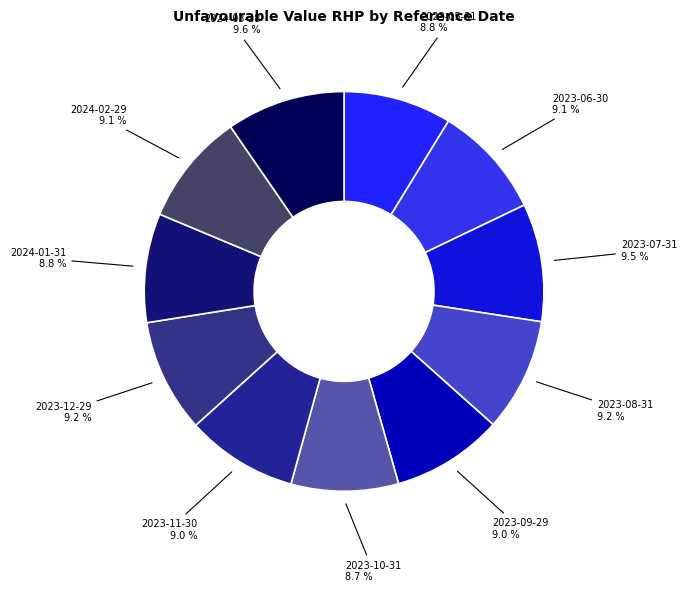

What is the smallest slice in the pie chart?

2023-10-31